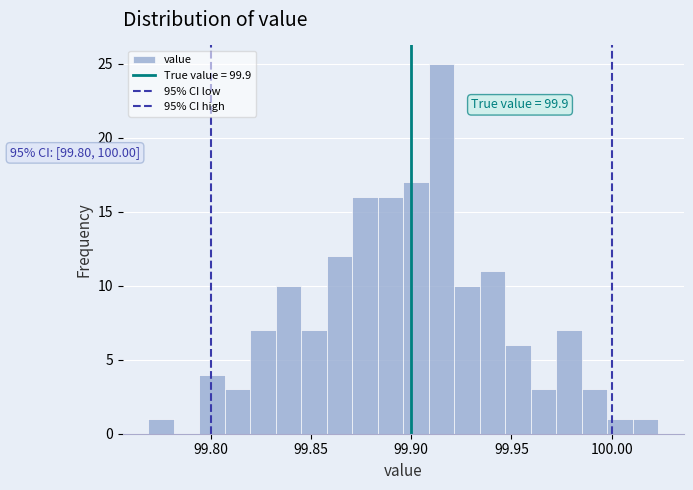

Around what value on the x-axis is the tallest bar? Give the approximate position of its centre, as read against the axis.

99.915